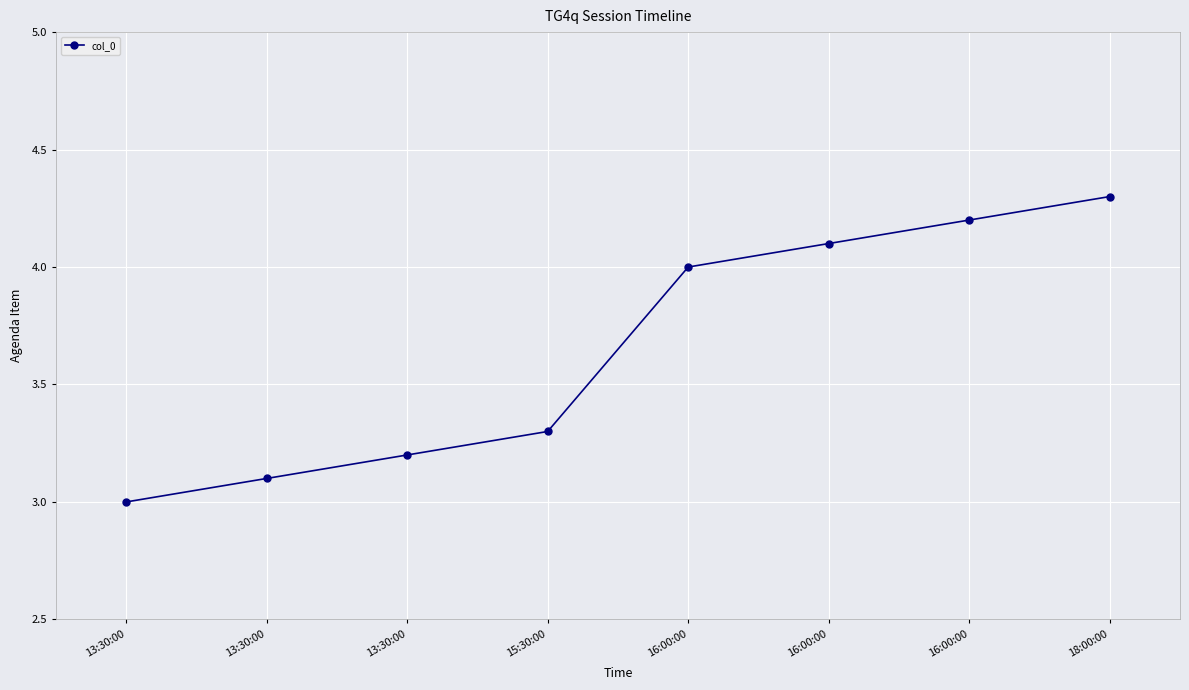

How many lines are shown in the chart?

1